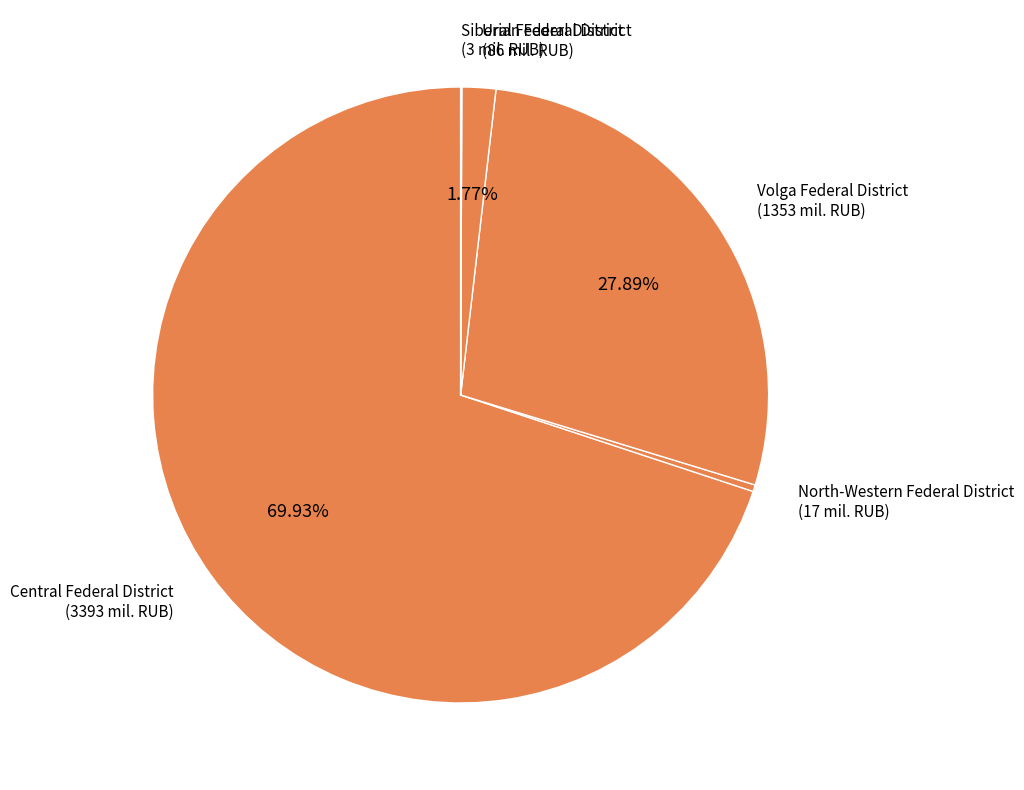

The Central Federal District slice represents 82% of the pie. True or false?

False